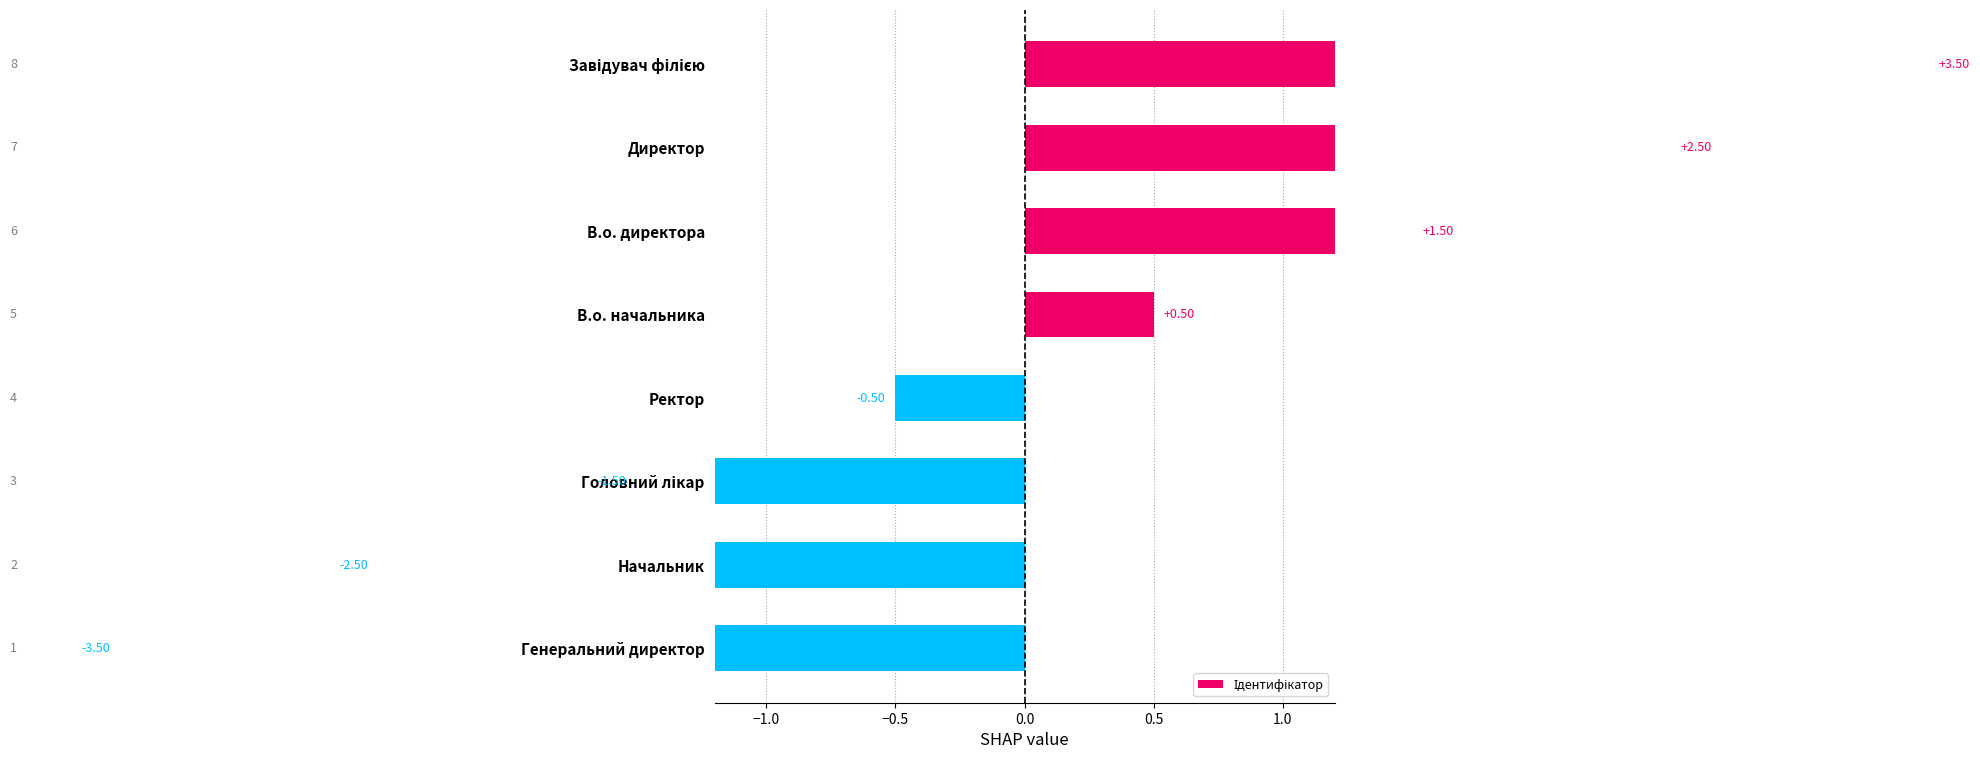

True or false: the data shows 5.5 at Завідувач філією.

False